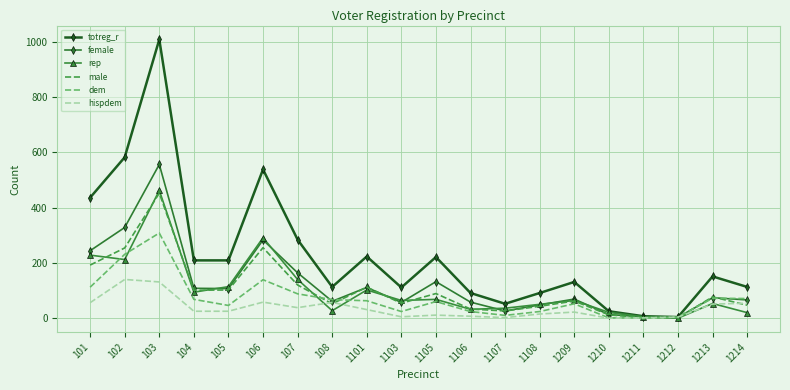

Which category has the highest value in the hispdem series?

102